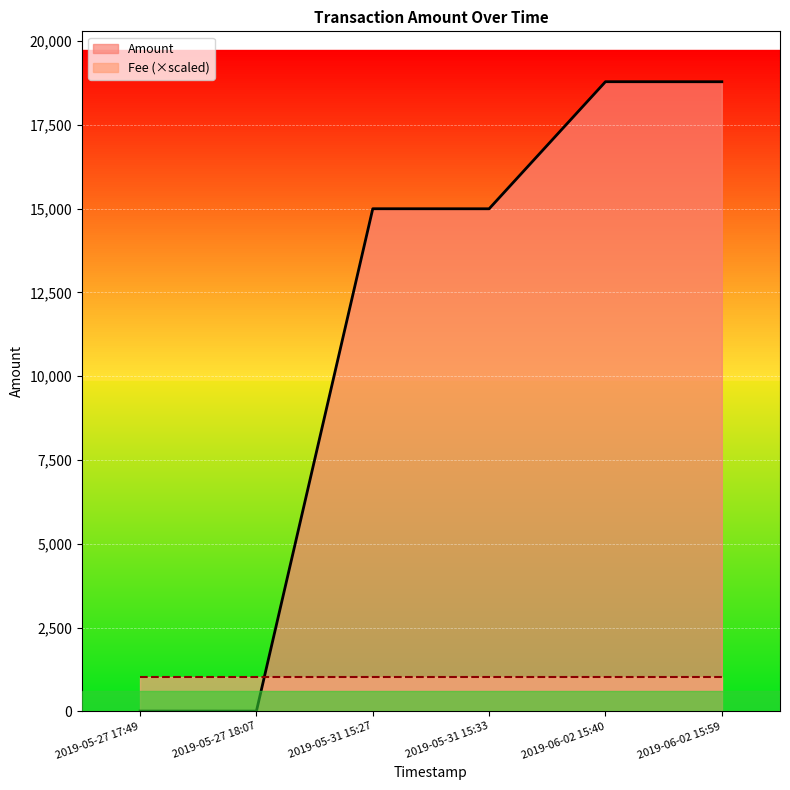

Reading right to left, extract all data points from this chart.

2019-06-02 15:59=18788.6	2019-06-02 15:40=18789.6	2019-05-31 15:33=14998.0	2019-05-31 15:27=14999.0	2019-05-27 18:07=8.0	2019-05-27 17:49=9.0